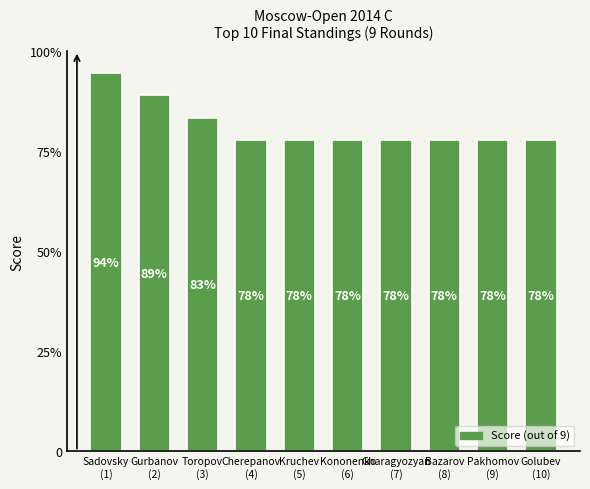

Does the chart contain any negative values?

No